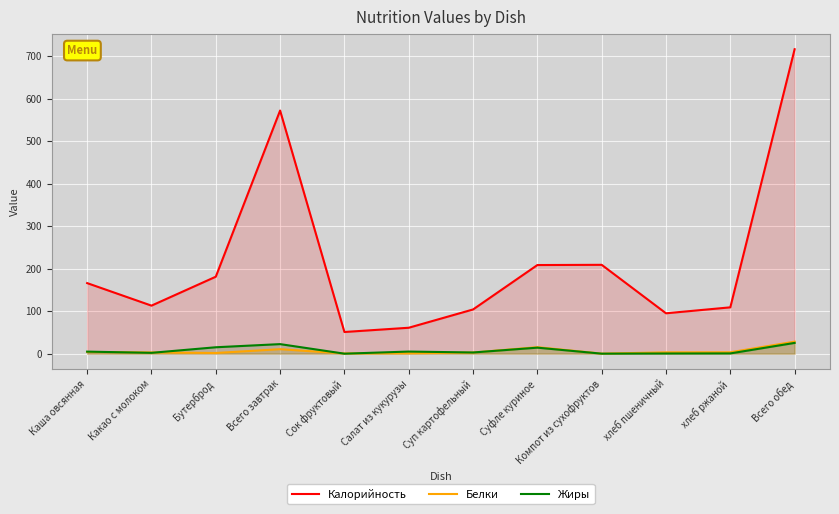

Reading left to right, transcribe all the data shown in this chart.

Калорийность: 166.0	113.0	181.0	571.9	51.0	61.0	104.0	208.5	209.0	95.0	109.0	716.1
Белки: 4.0	2.9	1.6	10.6	0.5	0.9	2.7	15.3	0.1	3.1	3.3	28.4
Жиры: 4.8	2.0	15.1	22.5	0.0	5.0	2.8	14.2	0.0	0.4	0.6	25.3